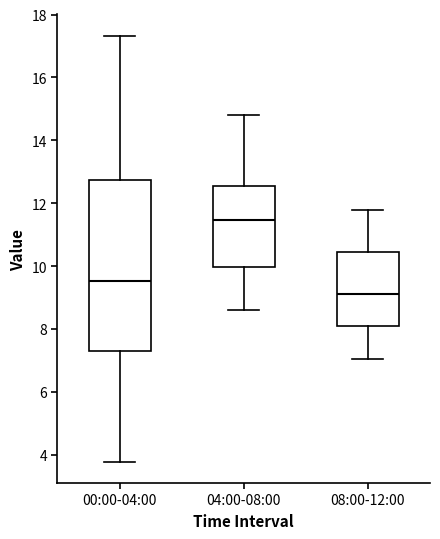

Which box has the lowest median line?

08:00-12:00